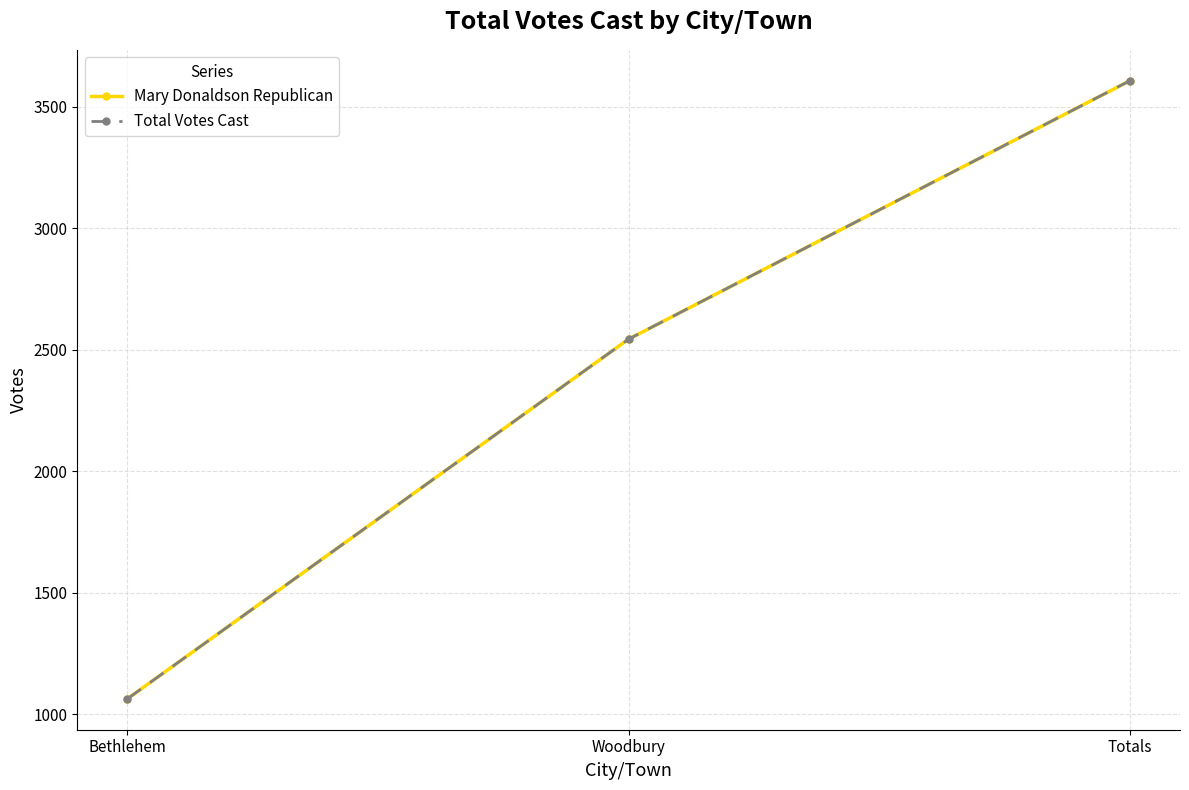

Which series has the largest total across all categories?

Mary Donaldson Republican